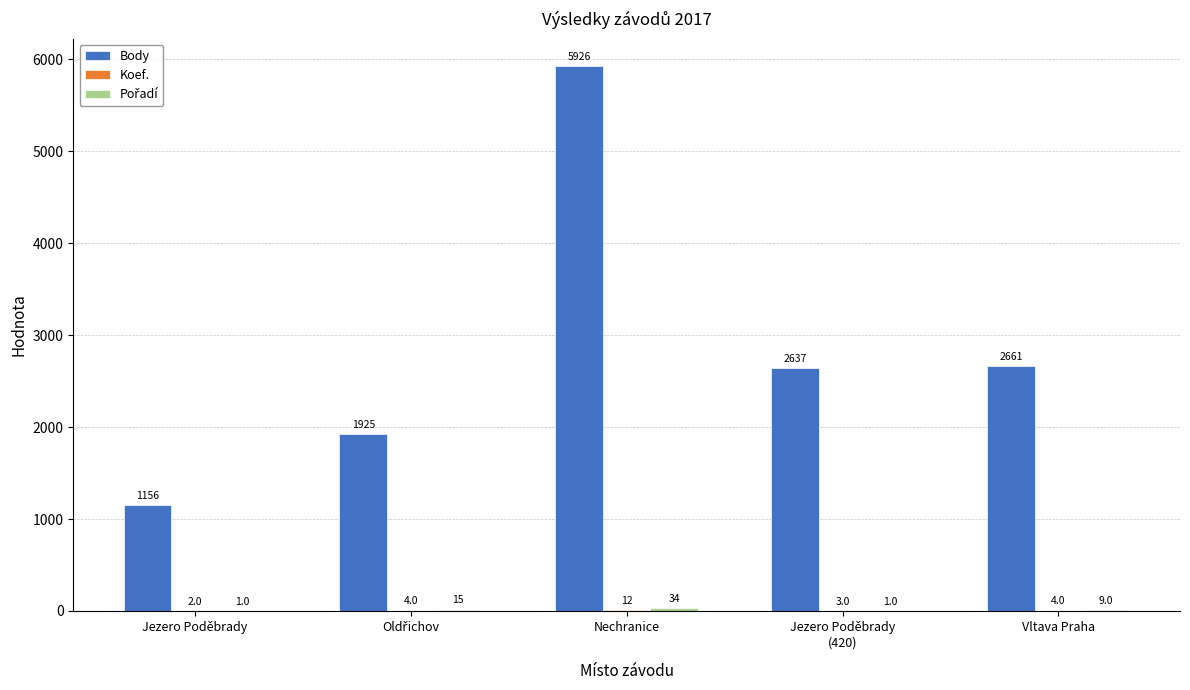

What is the sum of the Body values at Vltava Praha and Jezero Poděbrady?

3817